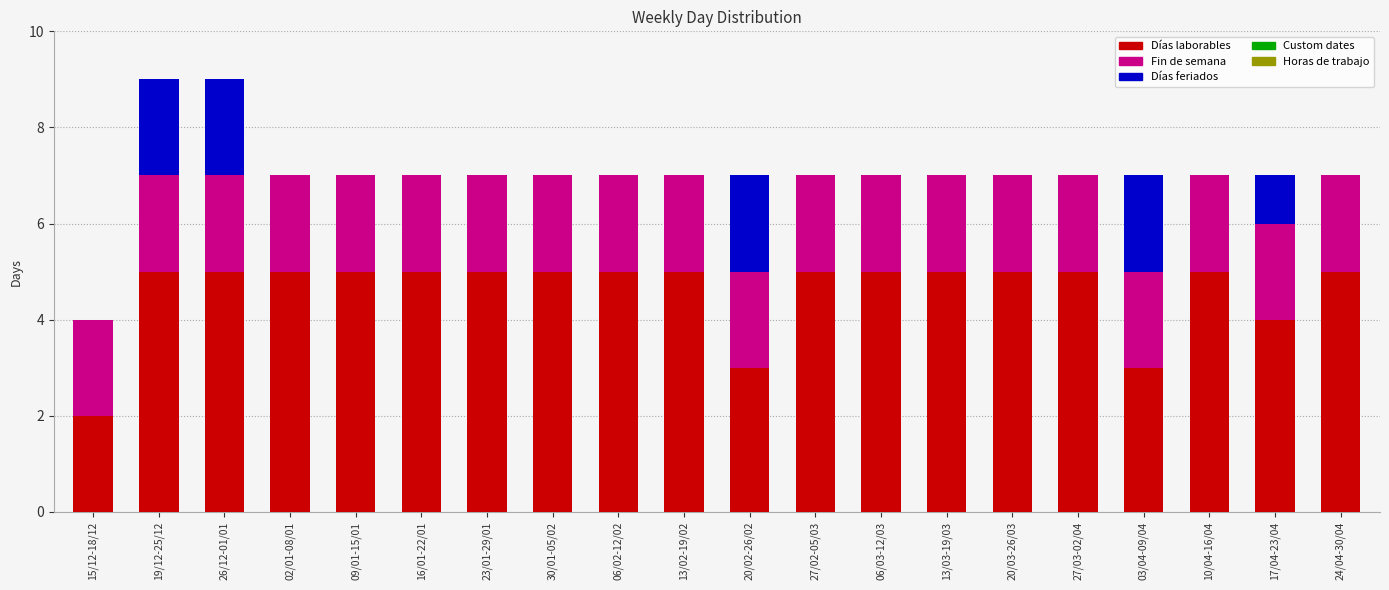

Is it true that Días laborables equals 4 at 17/04-23/04?

True